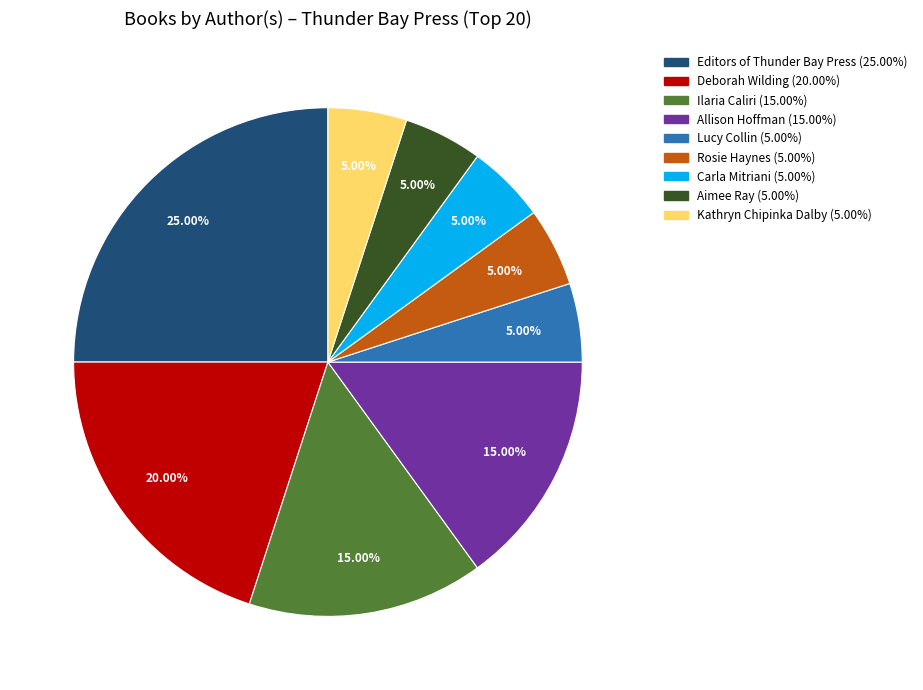

What percentage is NOT represented by Kathryn Chipinka Dalby?

95.0%